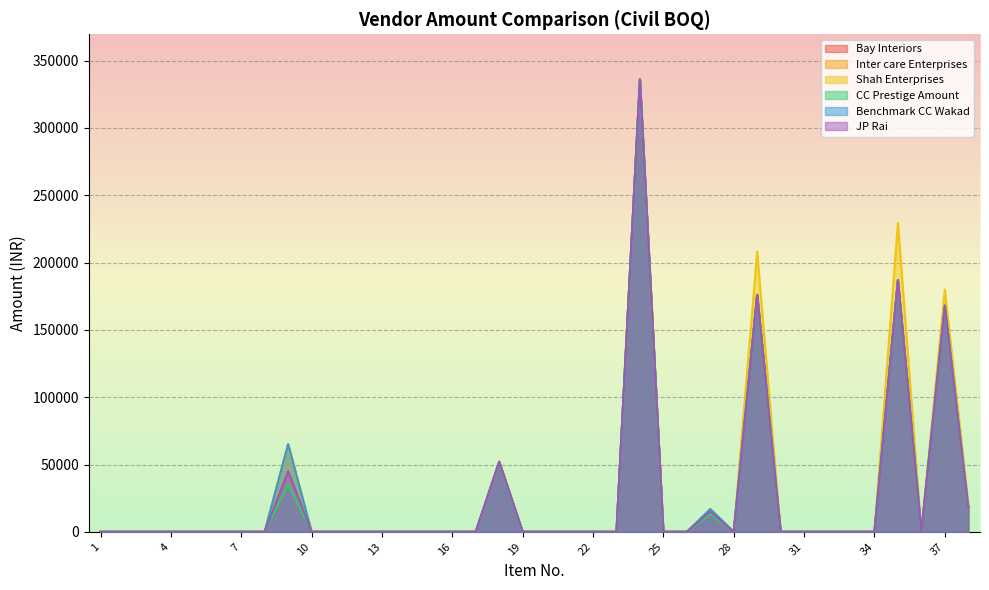

Reading left to right, list all the values displayed in this chart.

Bay Interiors: 0	0	0	0	0	0	0	0	35000	0	0	0	0	0	0	0	0	52000	0	0	0	0	0	336000	0	0	15000	0	176000	0	0	0	0	0	187000	0	168000	18000
Inter care Enterprises: 0	0	0	0	0	0	0	0	65000	0	0	0	0	0	0	0	0	52000	0	0	0	0	0	336000	0	0	13500	0	176000	0	0	0	0	0	187000	0	168000	18000
Shah Enterprises: 0	0	0	0	0	0	0	0	65000	0	0	0	0	0	0	0	0	52000	0	0	0	0	0	336000	0	0	16875	0	208000	0	0	0	0	0	229500	0	180000	21600
CC Prestige Amount: 0	0	0	0	0	0	0	0	35000	0	0	0	0	0	0	0	0	52000	0	0	0	0	0	336000	0	0	13125	0	176000	0	0	0	0	0	187000	0	168000	18000
Benchmark CC Wakad: 0	0	0	0	0	0	0	0	65000	0	0	0	0	0	0	0	0	52000	0	0	0	0	0	336000	0	0	16875	0	176000	0	0	0	0	0	187000	0	168000	18000
JP Rai: 0	0	0	0	0	0	0	0	45000	0	0	0	0	0	0	0	0	52000	0	0	0	0	0	336000	0	0	15000	0	176000	0	0	0	0	0	187000	0	168000	18000